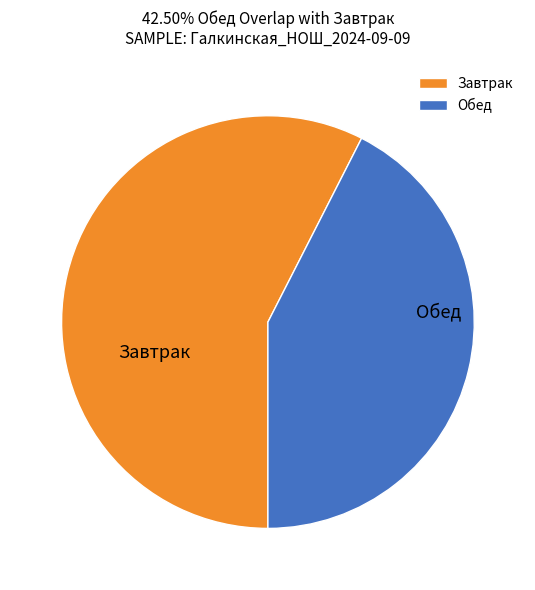

How many segments does this pie chart have?

2